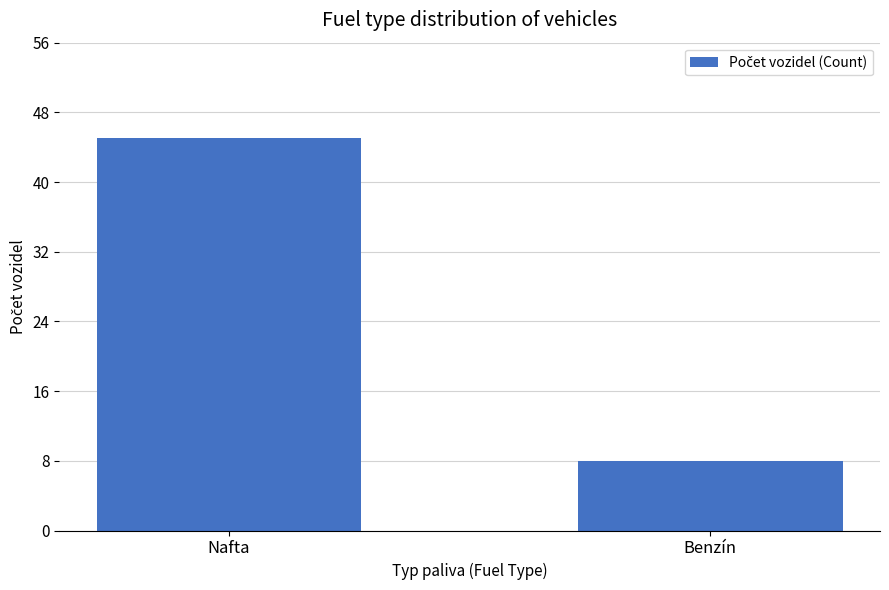

What is the change in value from Nafta to Benzín?

-37